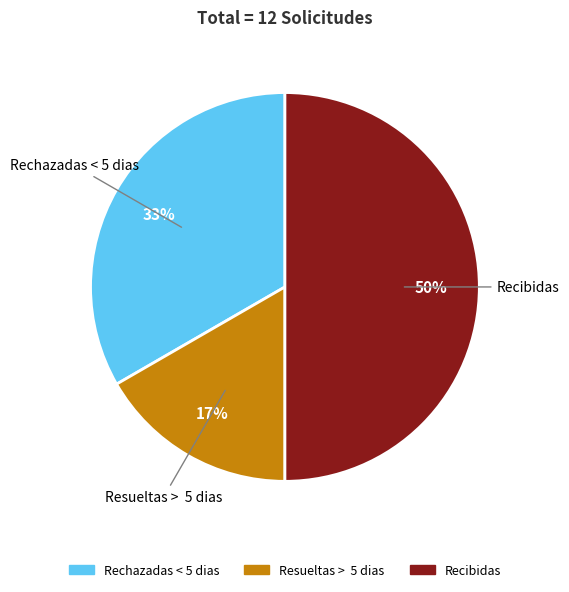

Does Resueltas > 5 dias represent more than half of the total?

No